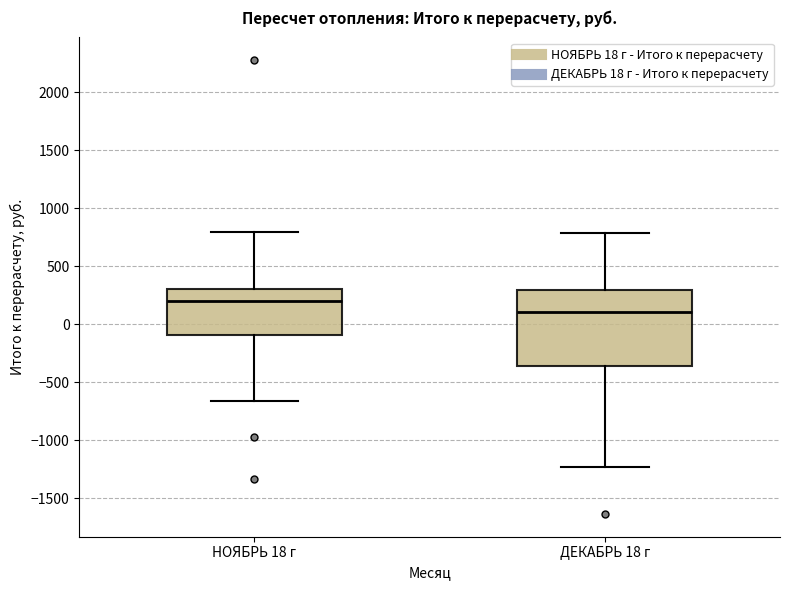

Where is the lower edge of the box for ДЕКАБРЬ 18 г on the y-axis? The values are not printed on the chart, so give them approximately, as read against the axis.

-350